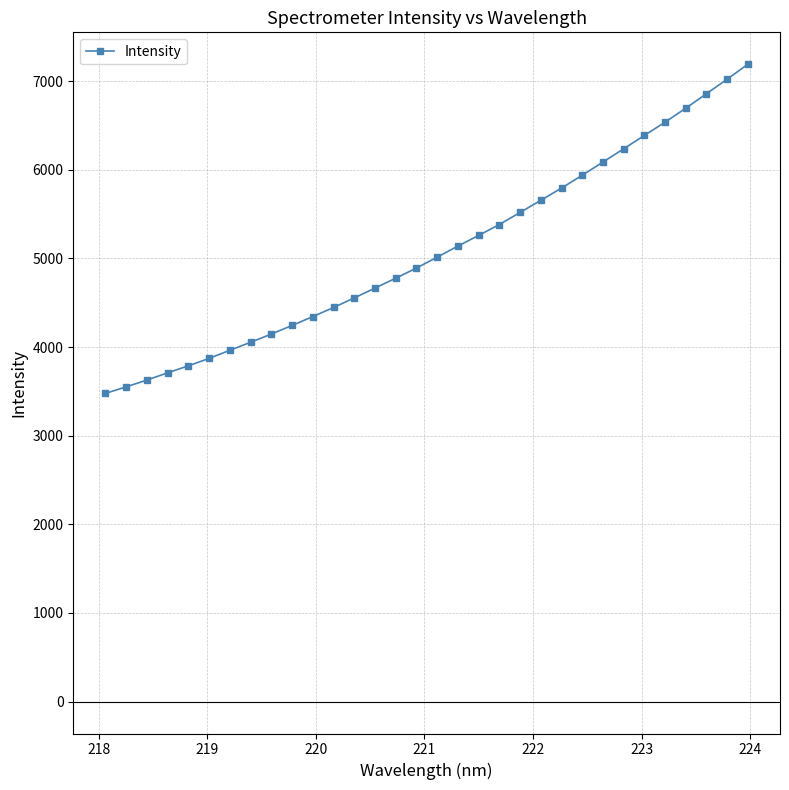

True or false: the data has more than 1 interior local peaks.

False